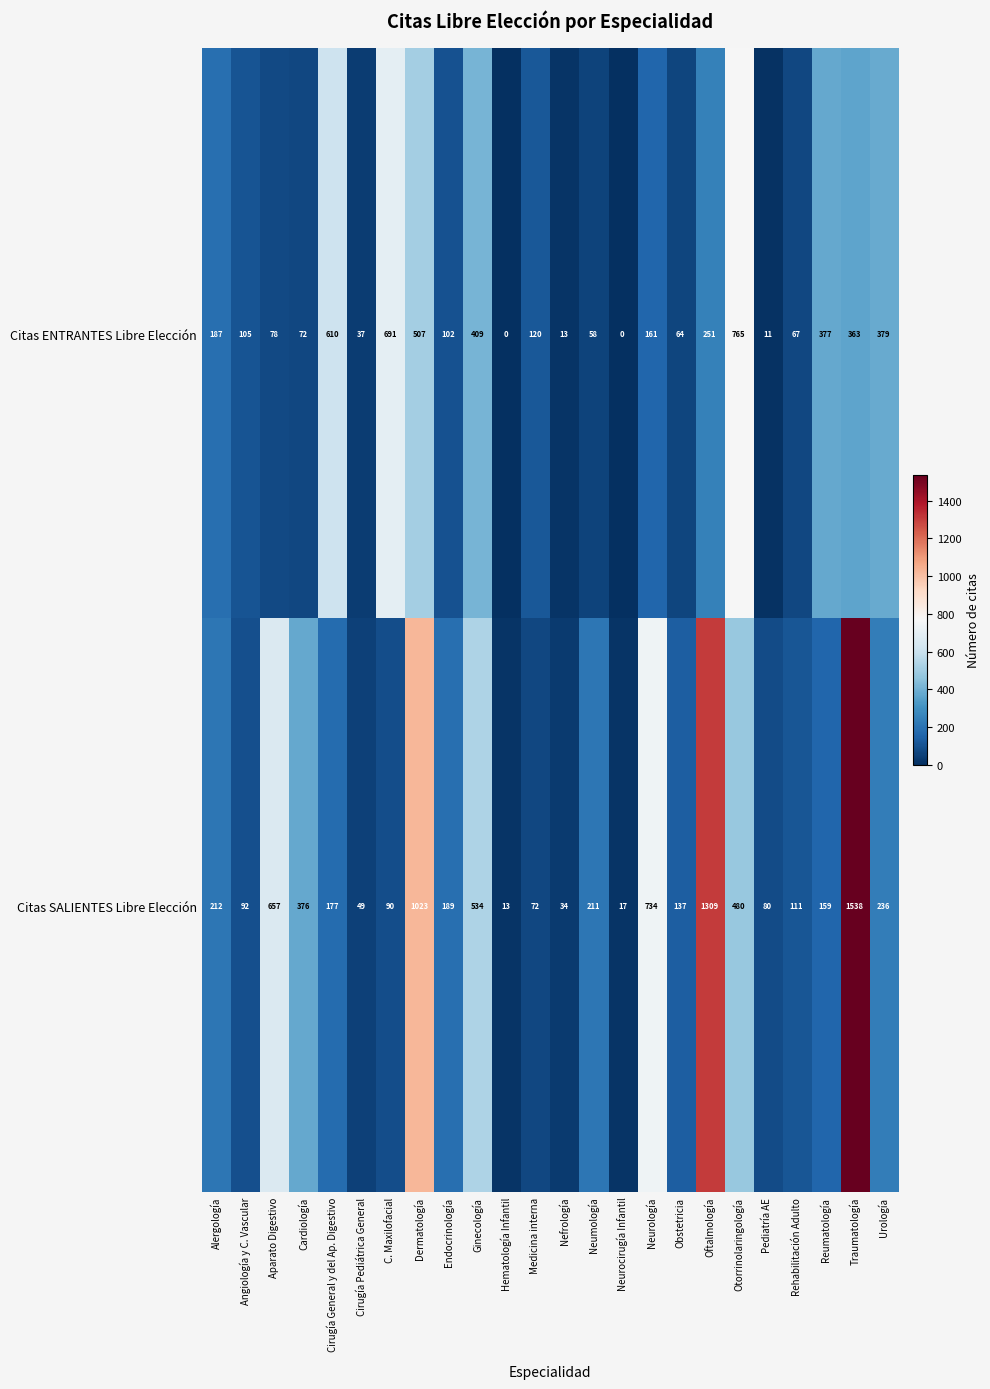

How many data points does each series have?

24